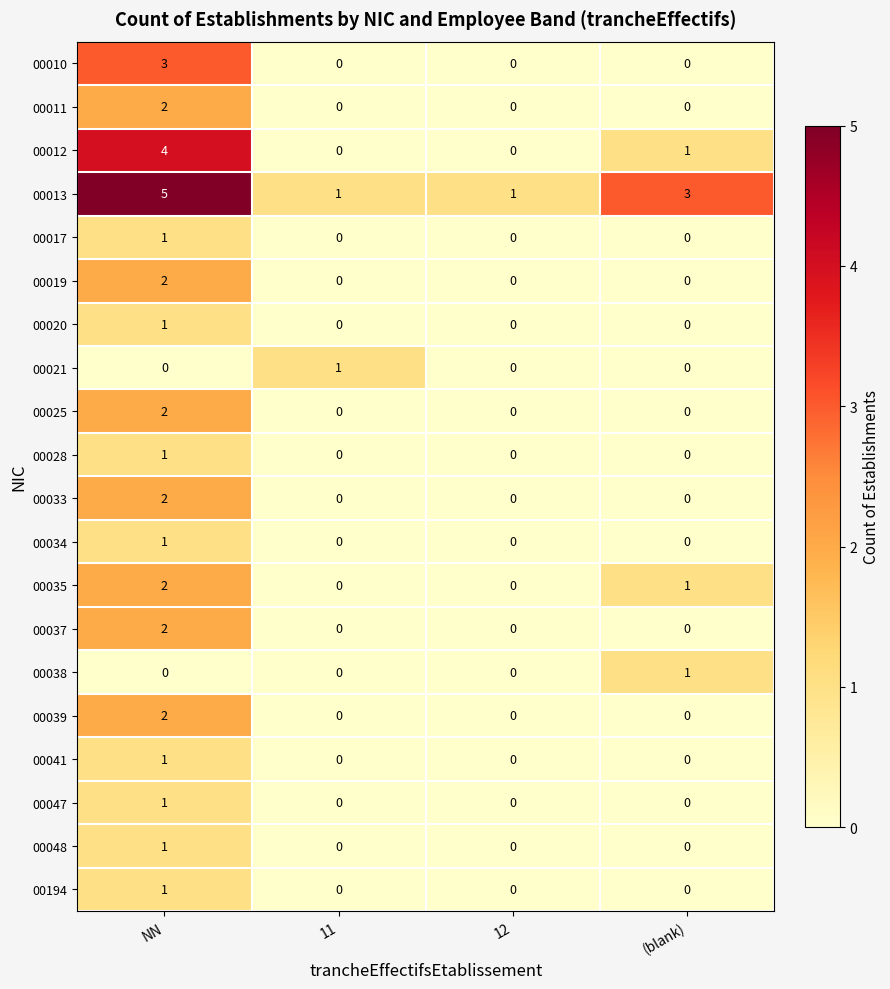

How many 00035 values are between 0 and 2?

4